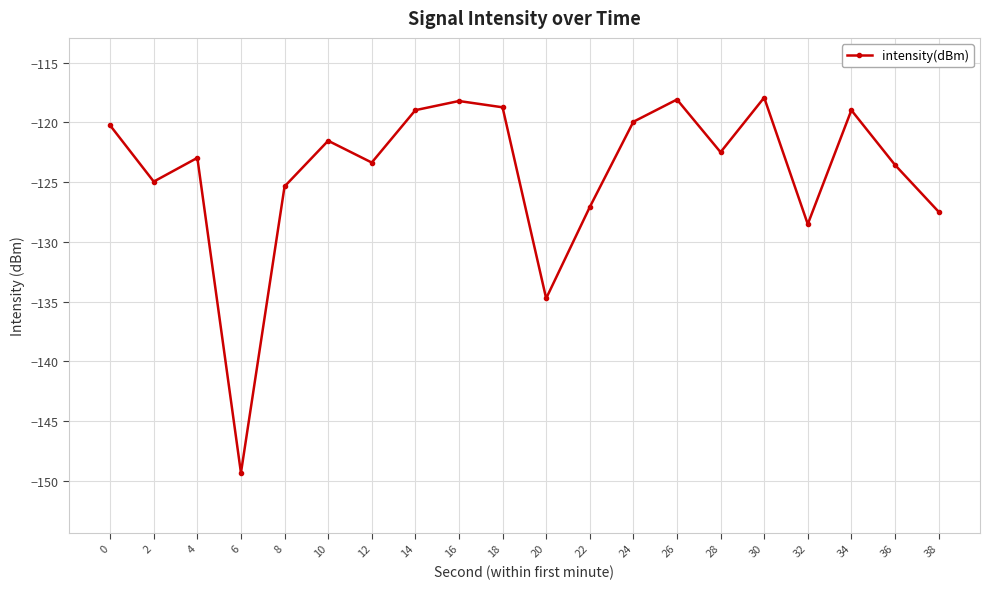

At which label is the value closest to -133?

20